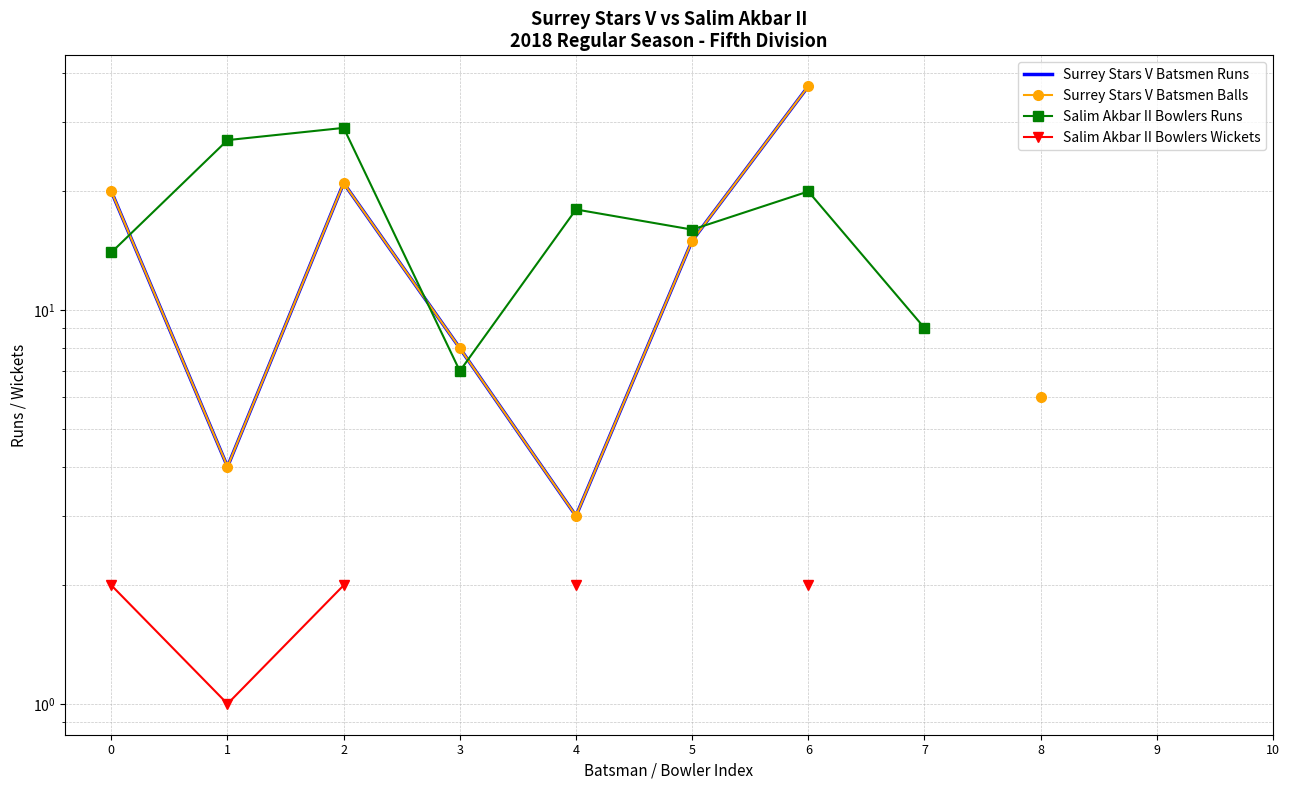

How many data points in Surrey Stars V Batsmen Runs are less than 20?

5